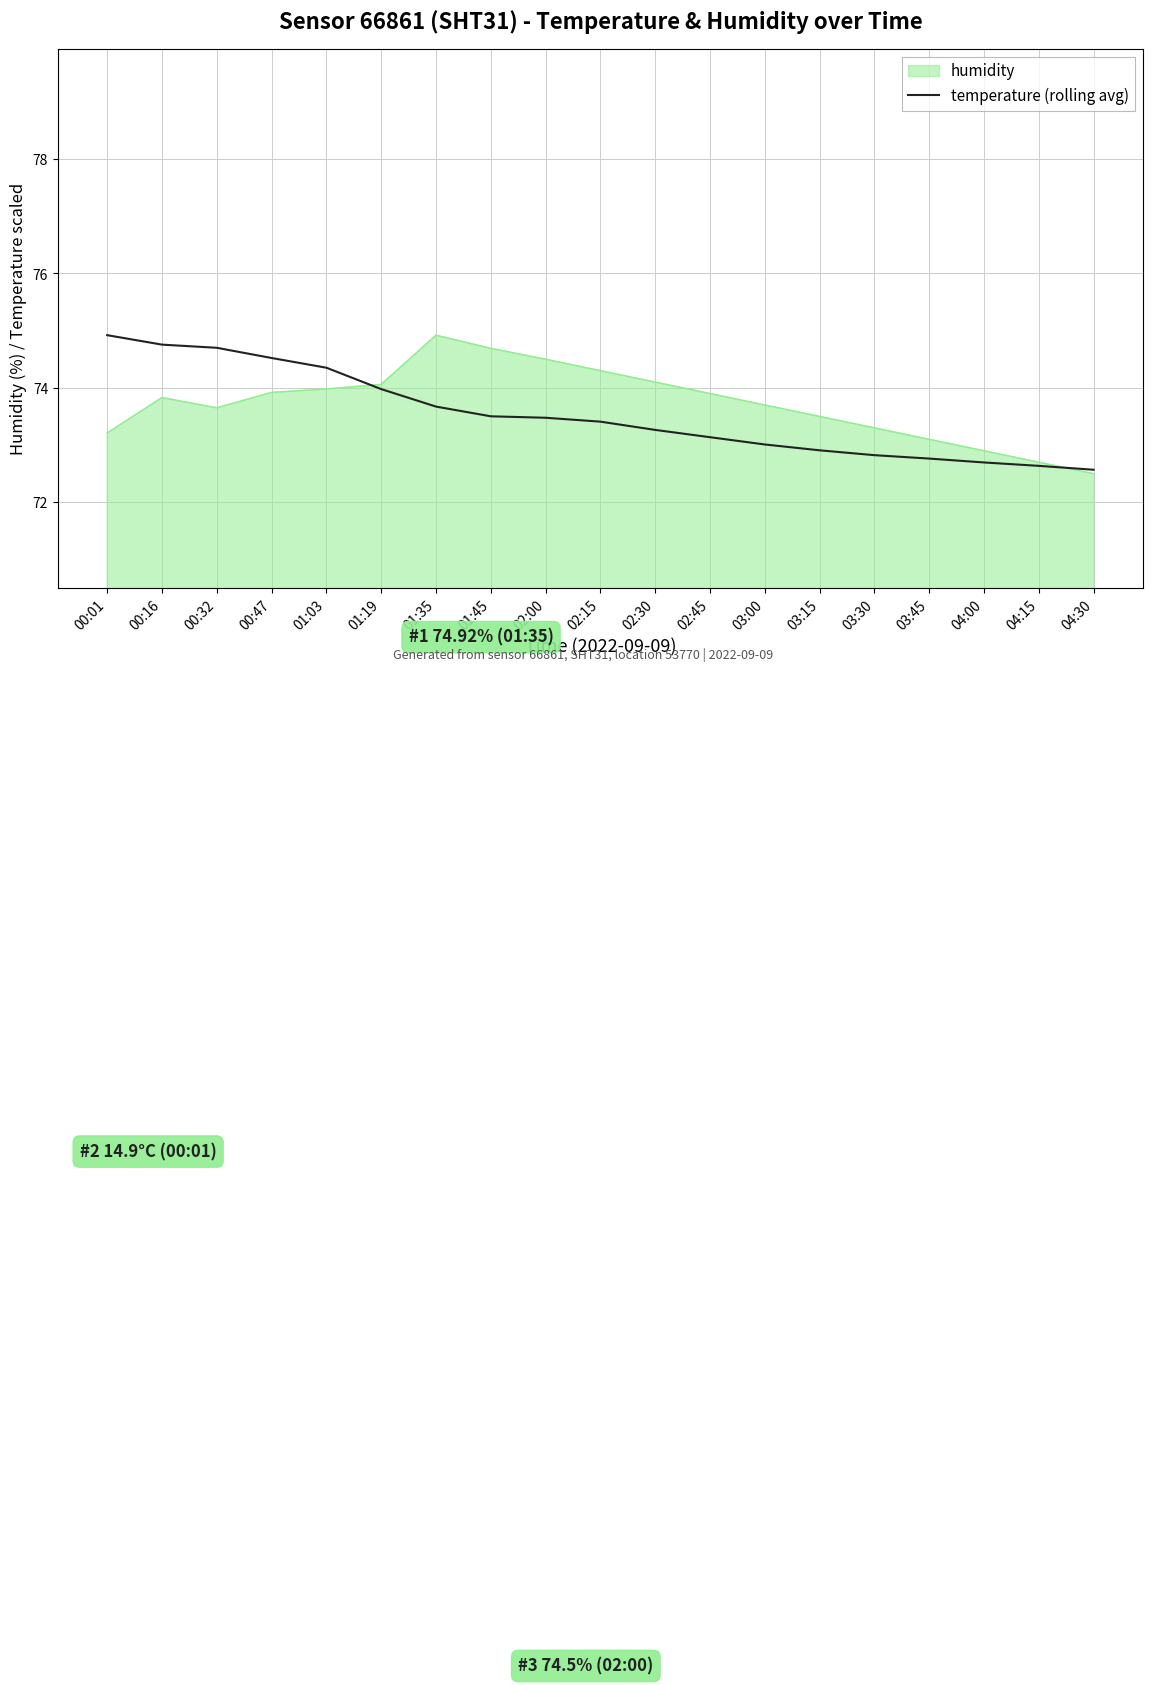

What position from the right is 01:03?

15